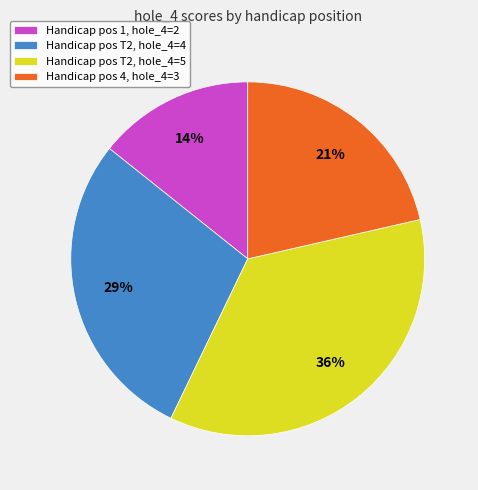

Count the number of slices in the pie.

4